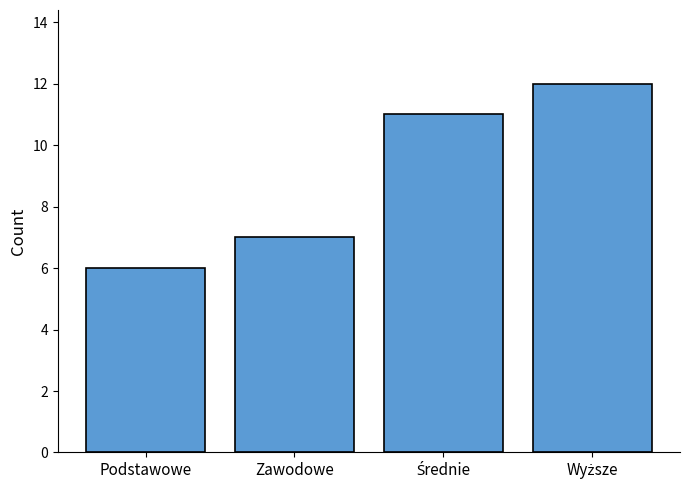

The value at Podstawowe is 3. True or false?

False